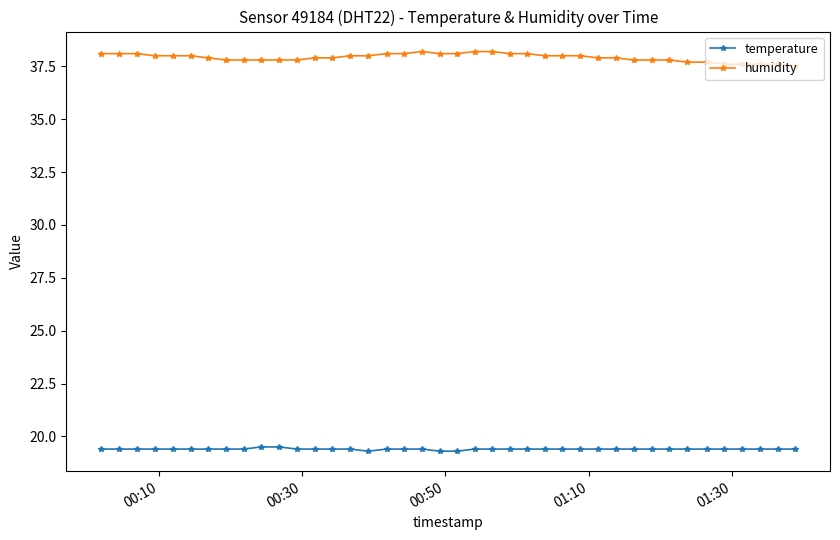

Count the number of data series in this chart.

2